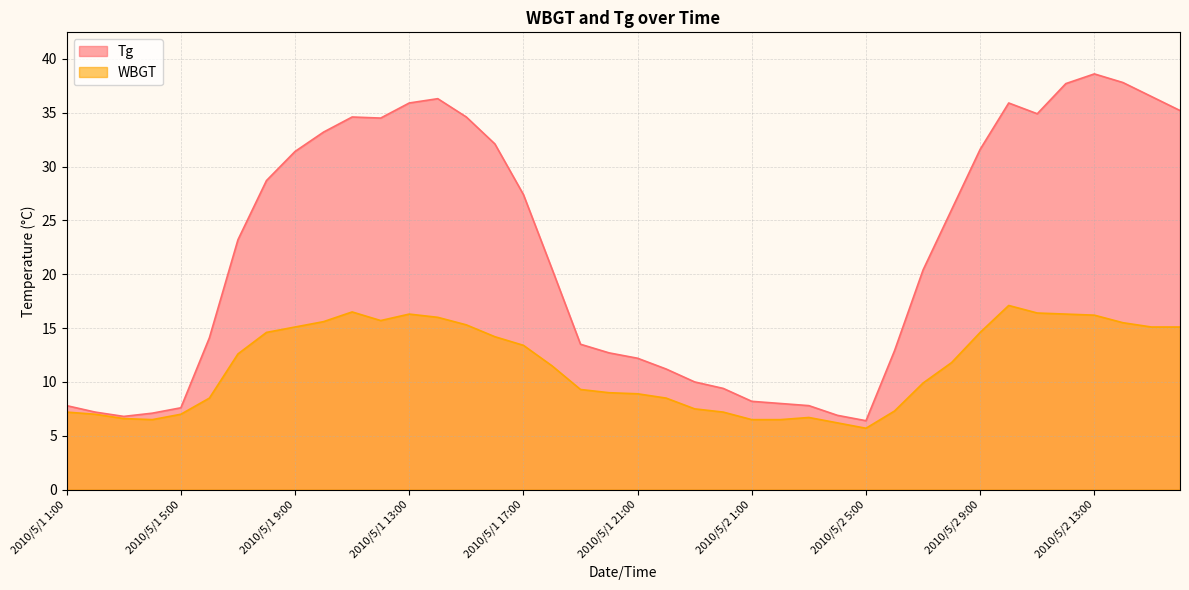

Is the value of WBGT at 2010/5/2 15:00 greater than the value of Tg at 2010/5/1 6:00?

Yes